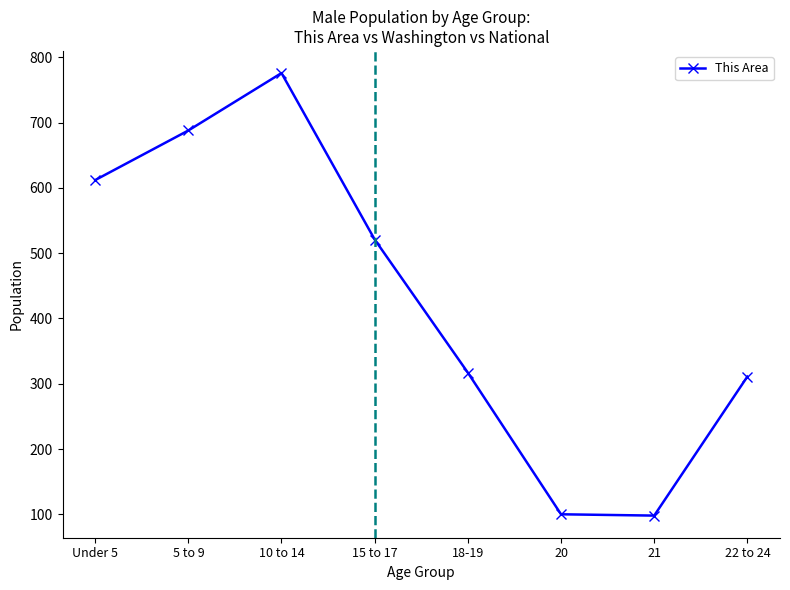

What is the label of the 4th point from the right?

18-19